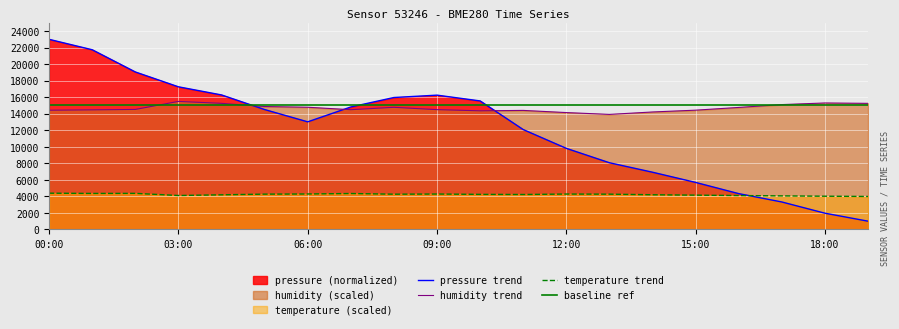

Where is the first local minimum for humidity?

07:00